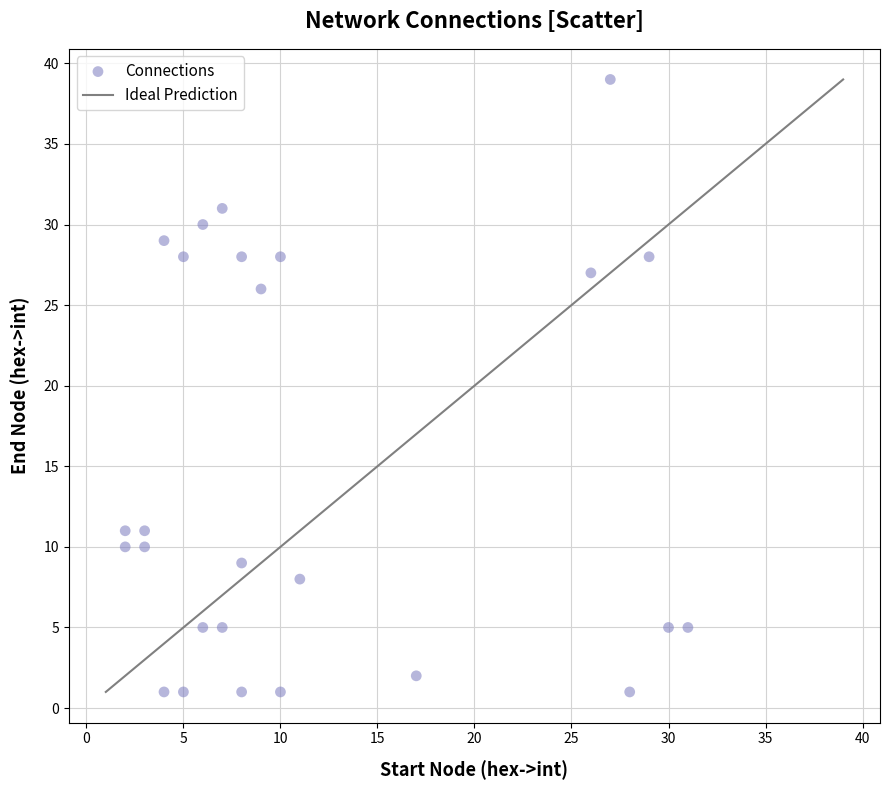

What Y value in the scatter plot is closest to 20?

26